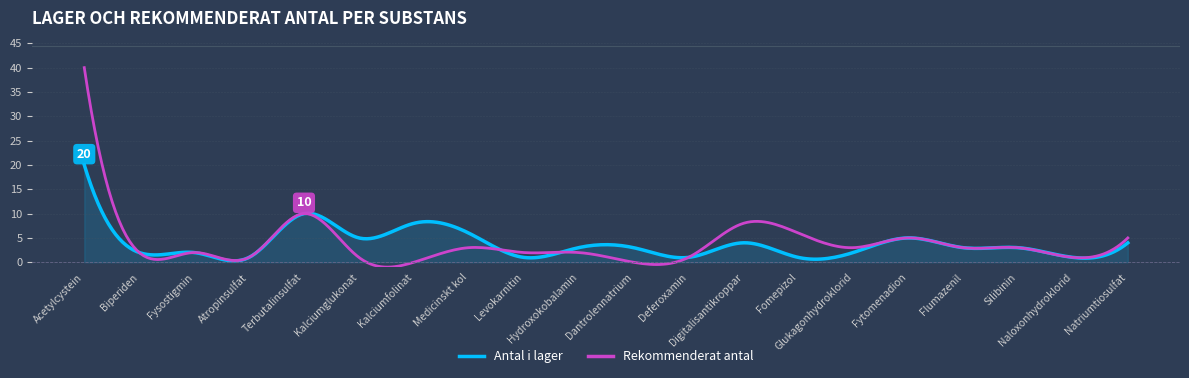

List the series in order of their peak value, lowest first.

Antal i lager, Rekommenderat antal